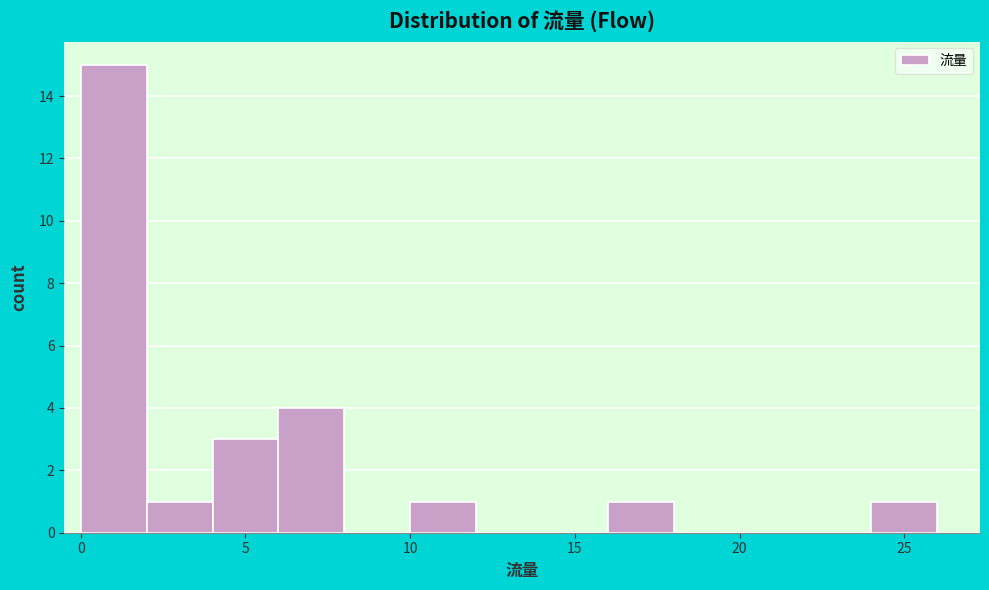

Over which range of the x-axis is the bar tallest?

0 to 2